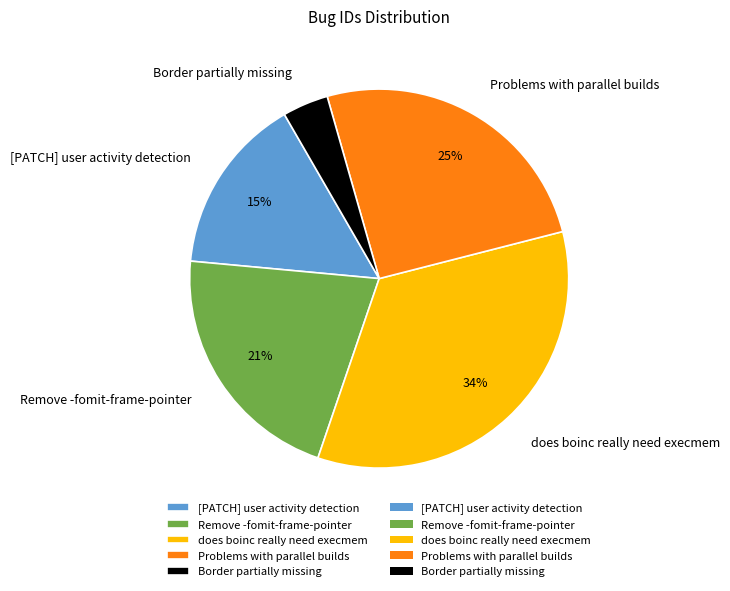

Rank the categories by value from highest to lowest.

does boinc really need execmem, Problems with parallel builds, Remove -fomit-frame-pointer, [PATCH] user activity detection, Border partially missing